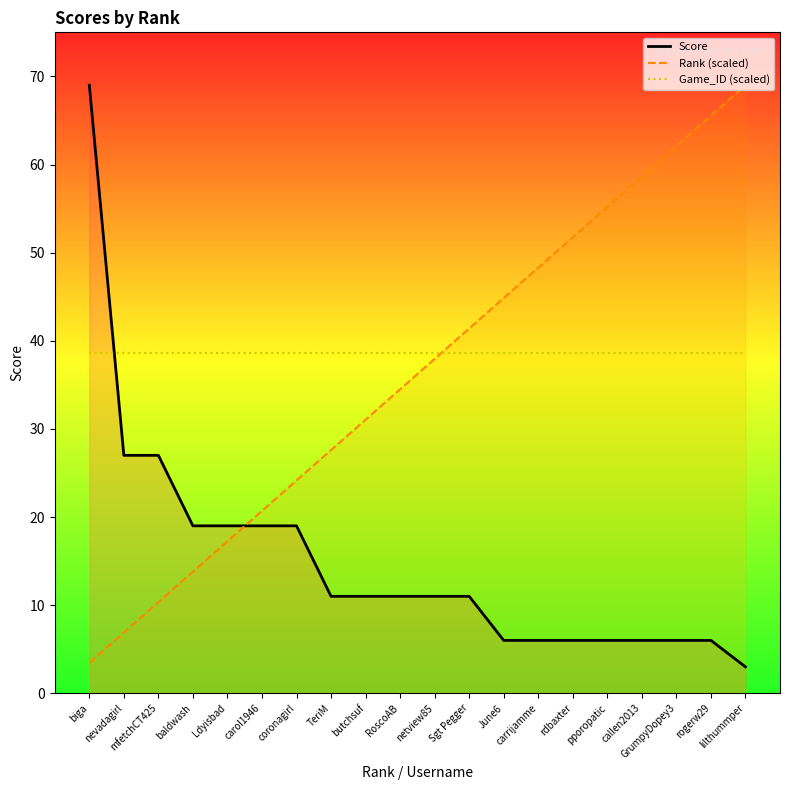

List the labels in order of Game_ID (scaled) value, largest first.

biga, nevadagirl, mfetchCT425, baldwash, Ldyisbad, carol1946, coronagirl, TeriM, butchsuf, RoscoAB, netview85, Sgt Pegger, June6, carrijamme, rdbaxter, pporopatic, callen2013, GrumpyDopey3, rogerw29, lilthummper